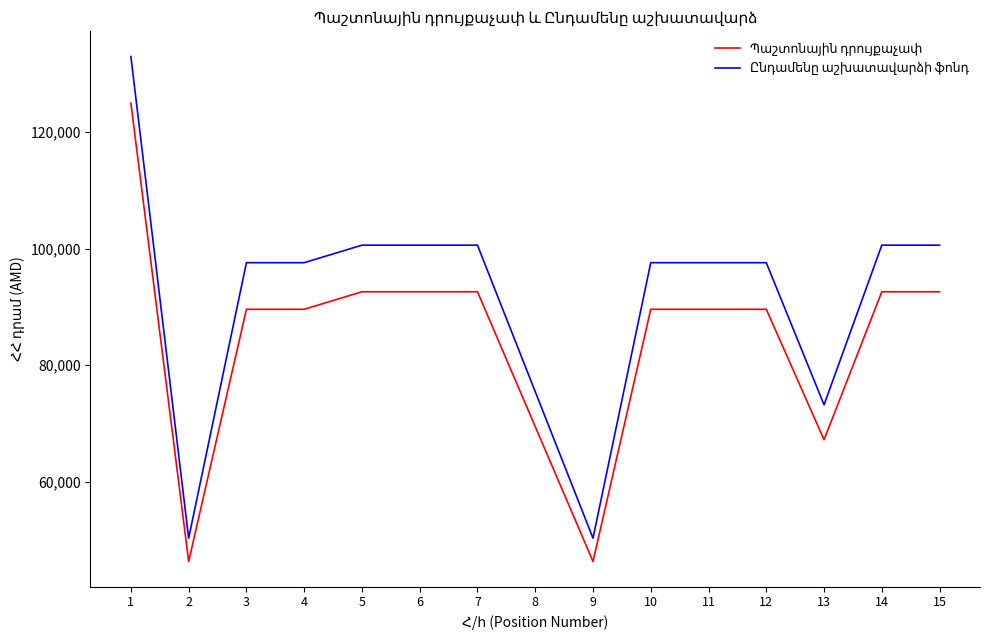

Which category has the highest value across all series?

1